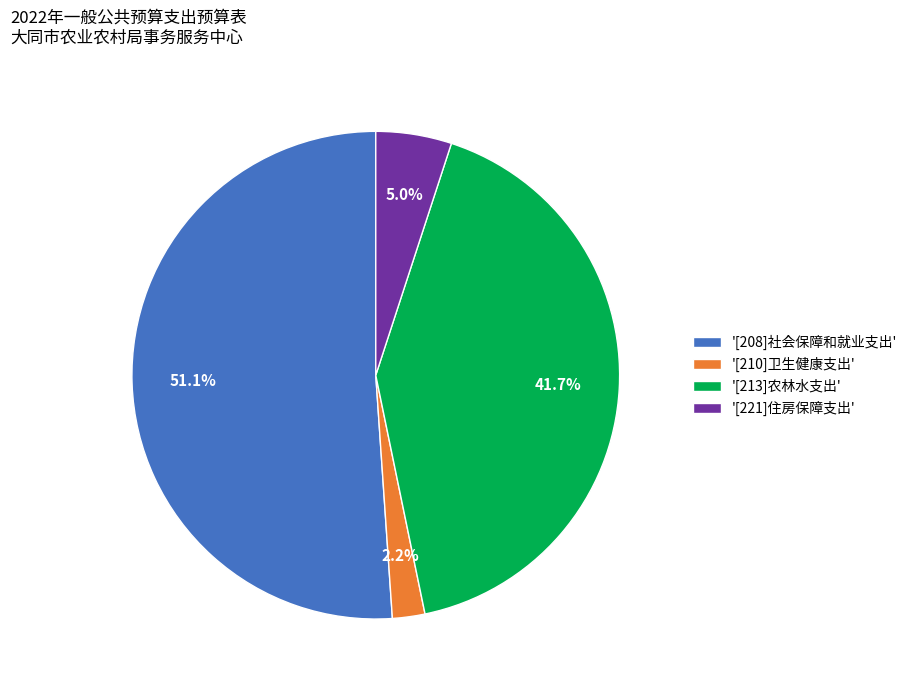

Do '[221]住房保障支出' and '[208]社会保障和就业支出' together represent more than half of the pie?

Yes